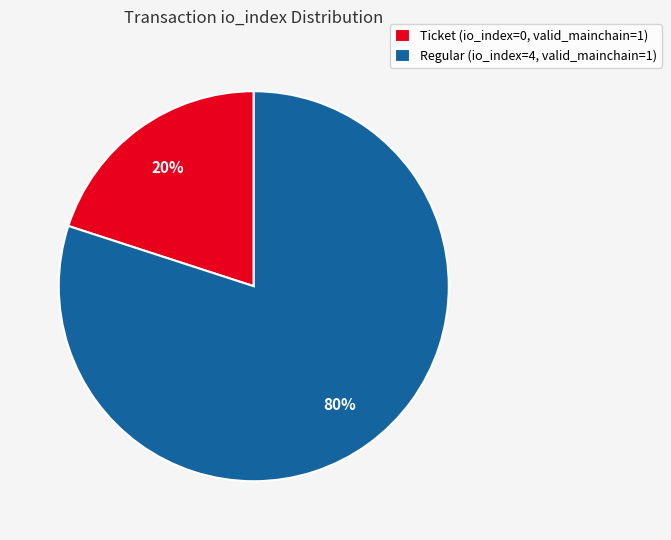

Which slice represents more than half of the pie?

Regular (io_index=4, valid_mainchain=1)